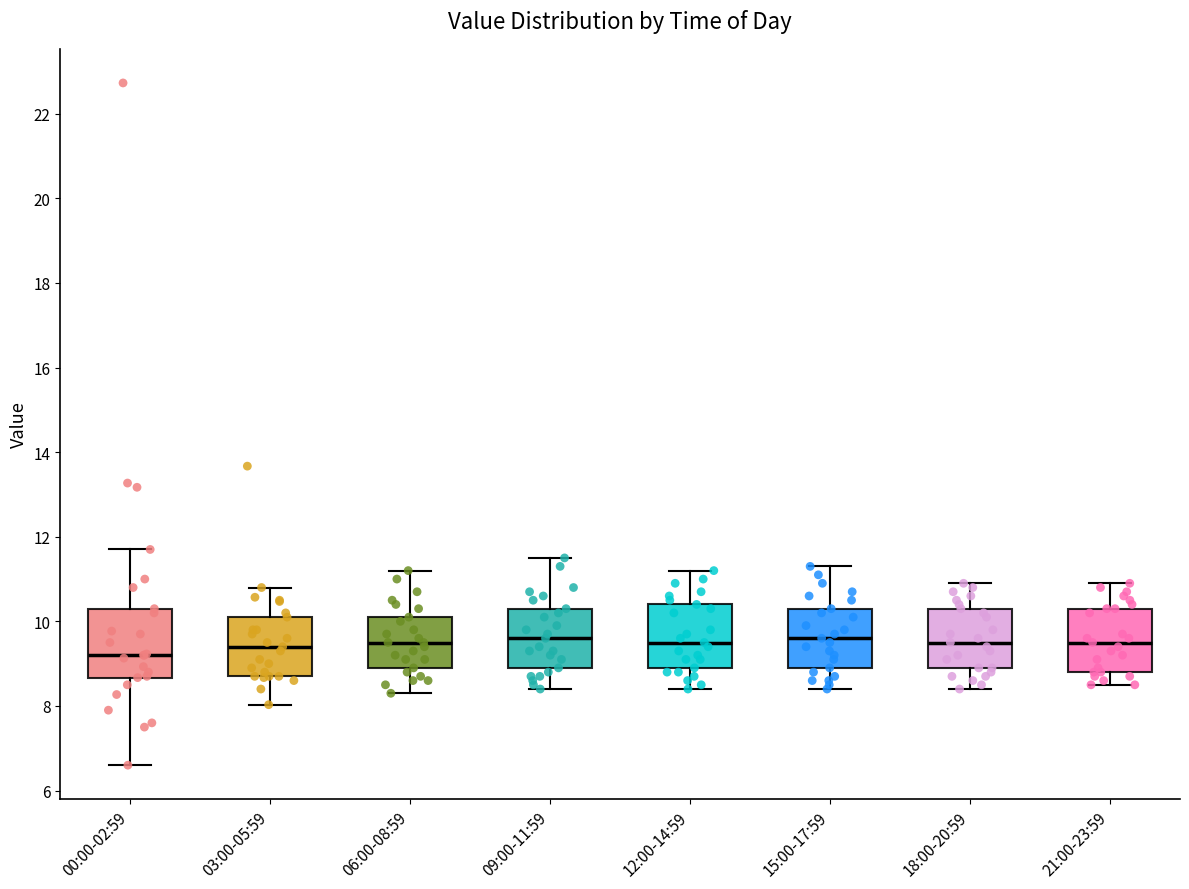

Reading left to right, transcribe this box plot: for each box, give where its median line is, the range the box spans, and where its two whiskers end, as read against the y-axis. The values are not printed on the chart, so give them approximately, as read against the axis.

00:00-02:59: median 9.2, box 8.6 to 10.4, whiskers 6.6 to 11.8
03:00-05:59: median 9.4, box 8.8 to 10.2, whiskers 8.0 to 10.8
06:00-08:59: median 9.6, box 9.0 to 10.2, whiskers 8.4 to 11.2
09:00-11:59: median 9.6, box 9.0 to 10.4, whiskers 8.4 to 11.6
12:00-14:59: median 9.6, box 9.0 to 10.4, whiskers 8.4 to 11.2
15:00-17:59: median 9.6, box 9.0 to 10.4, whiskers 8.4 to 11.4
18:00-20:59: median 9.6, box 9.0 to 10.4, whiskers 8.4 to 11.0
21:00-23:59: median 9.6, box 8.8 to 10.4, whiskers 8.6 to 11.0